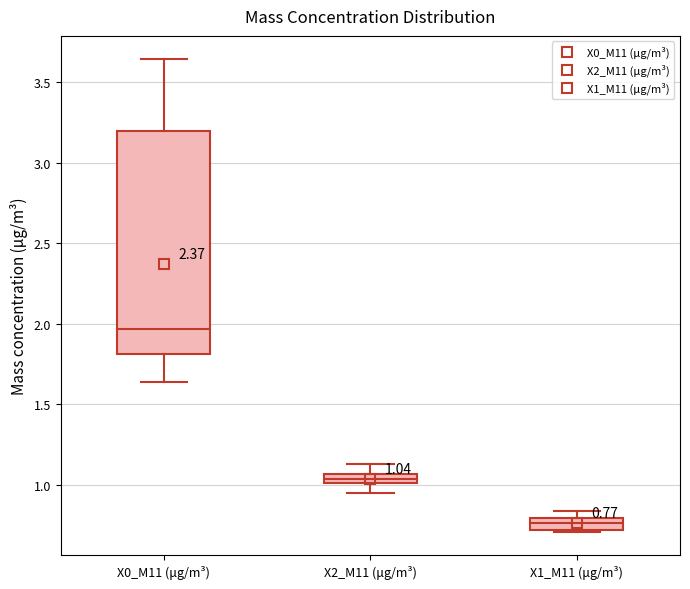

Which box is the tallest, from its lower edge to its upper edge?

X0_M11 (μg/m³)